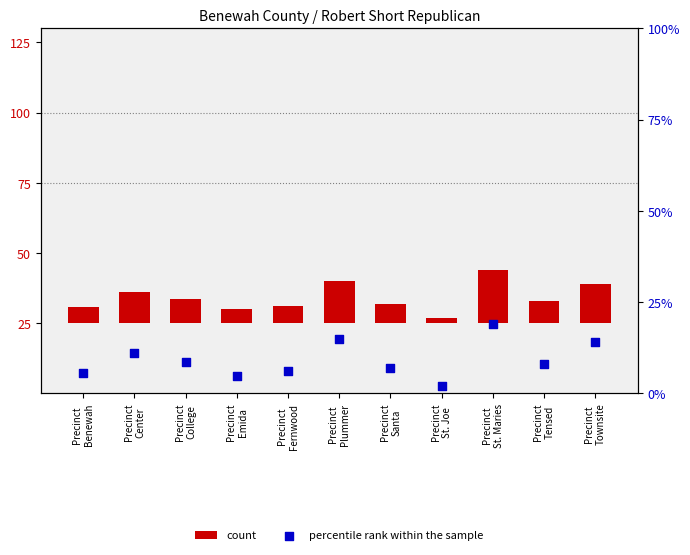

At how many categories does at least one series exceed 18?

1